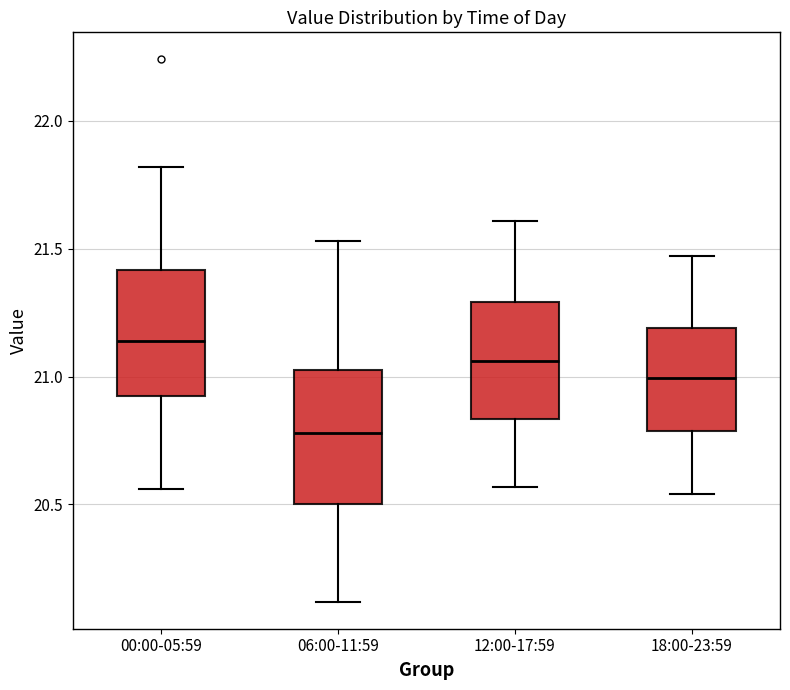

Reading left to right, read every box against the y-axis: the position of its median line, the range the box covers, and the ends of its whiskers. The values are not printed on the chart, so give them approximately, as read against the axis.

00:00-05:59: median 21.15, box 20.95 to 21.40, whiskers 20.55 to 21.80
06:00-11:59: median 20.80, box 20.50 to 21.05, whiskers 20.10 to 21.55
12:00-17:59: median 21.05, box 20.85 to 21.30, whiskers 20.55 to 21.60
18:00-23:59: median 21.00, box 20.80 to 21.20, whiskers 20.55 to 21.45